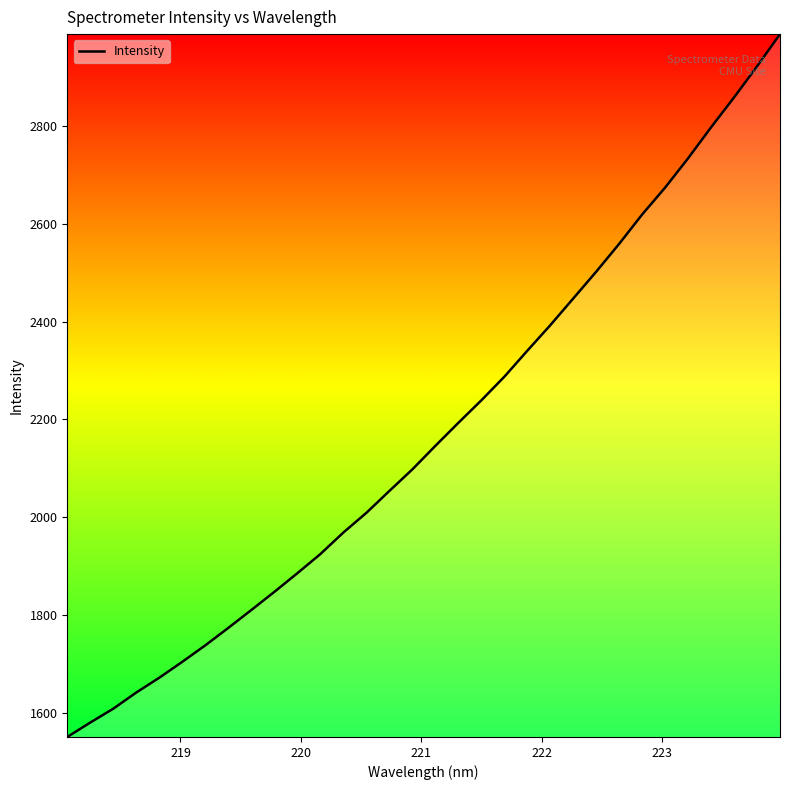

What is the difference between the maximum and minimum values?

1436.6